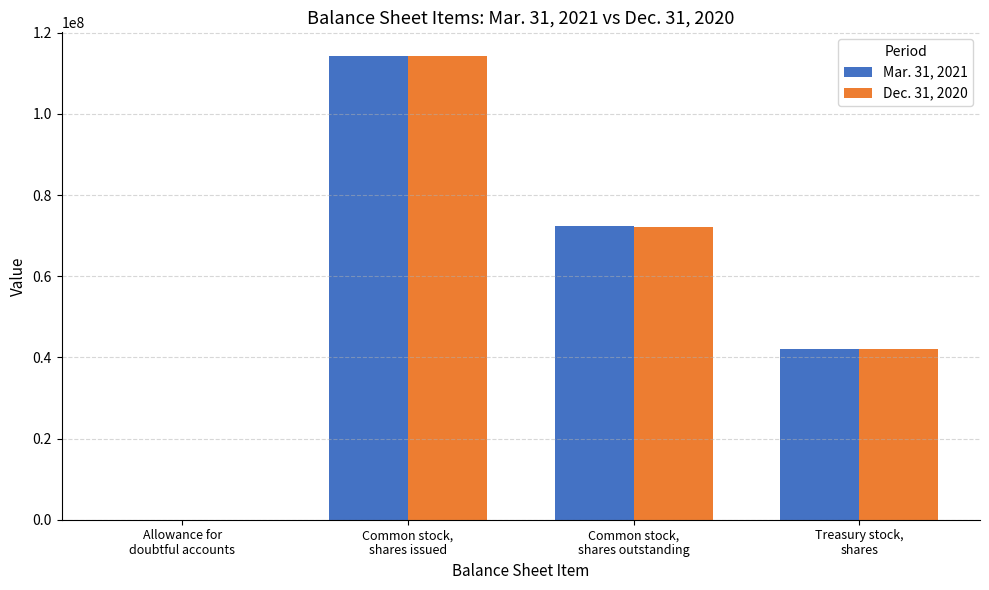

Reading right to left, extract all data points from this chart.

Mar. 31, 2021: Treasury stock,
shares=42013509	Common stock,
shares outstanding=72375351	Common stock,
shares issued=114388860	Allowance for
doubtful accounts=104
Dec. 31, 2020: Treasury stock,
shares=42013509	Common stock,
shares outstanding=72196648	Common stock,
shares issued=114210157	Allowance for
doubtful accounts=108